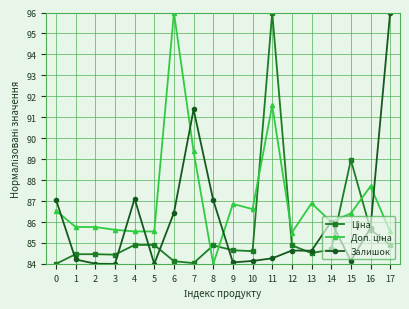

At which label is Залишок closest to 90?

7